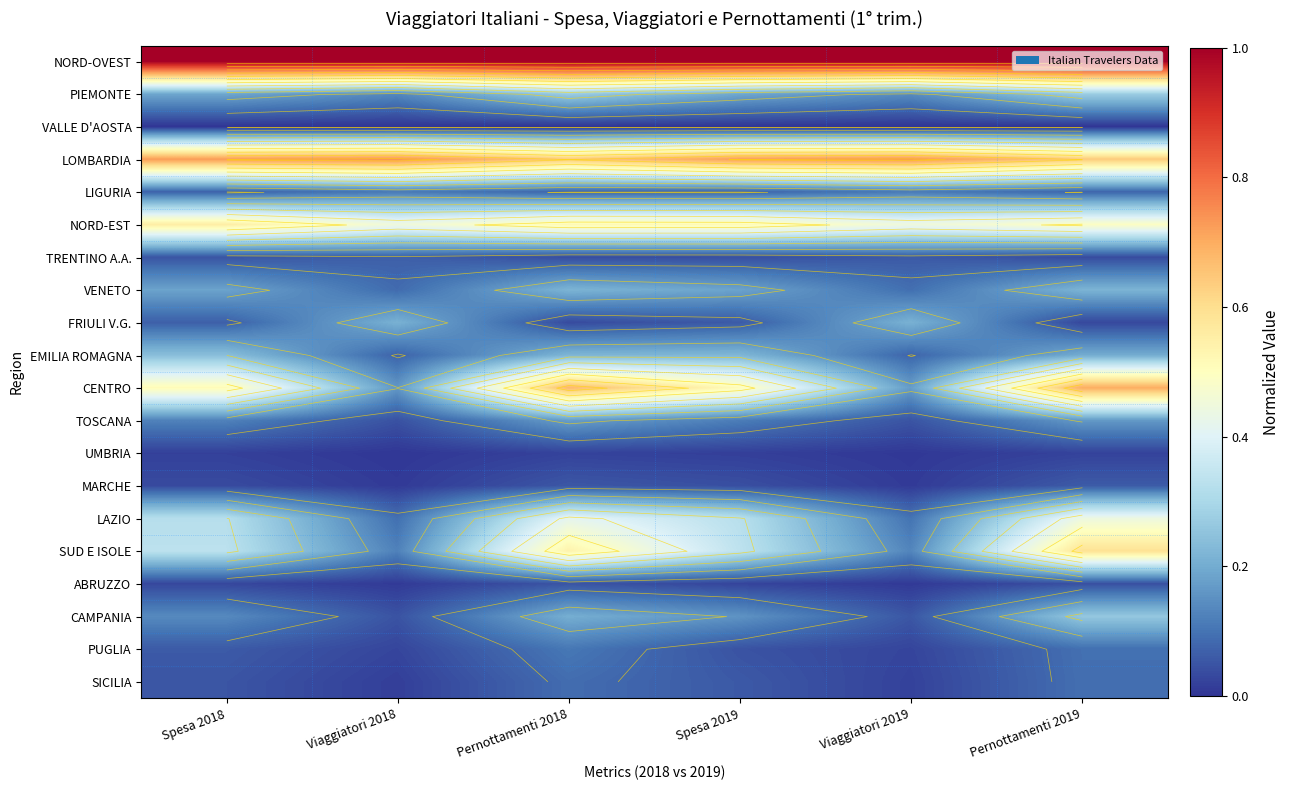

The UMBRIA series shows 0.0 at Spesa 2018. True or false?

True